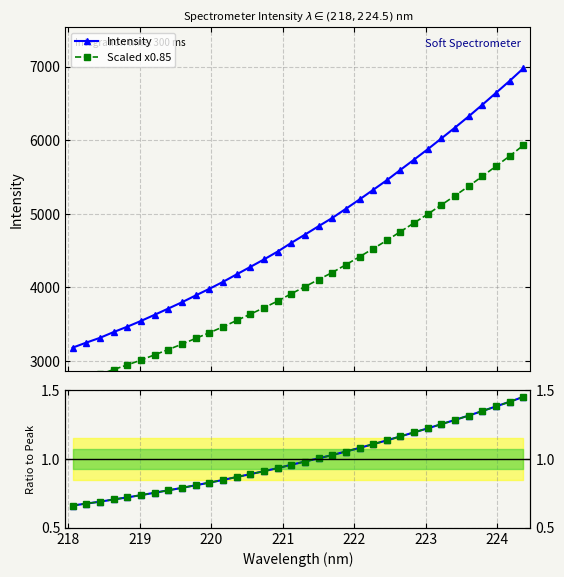

What is the value of the Intensity point at the 1st from the left?

3181.6